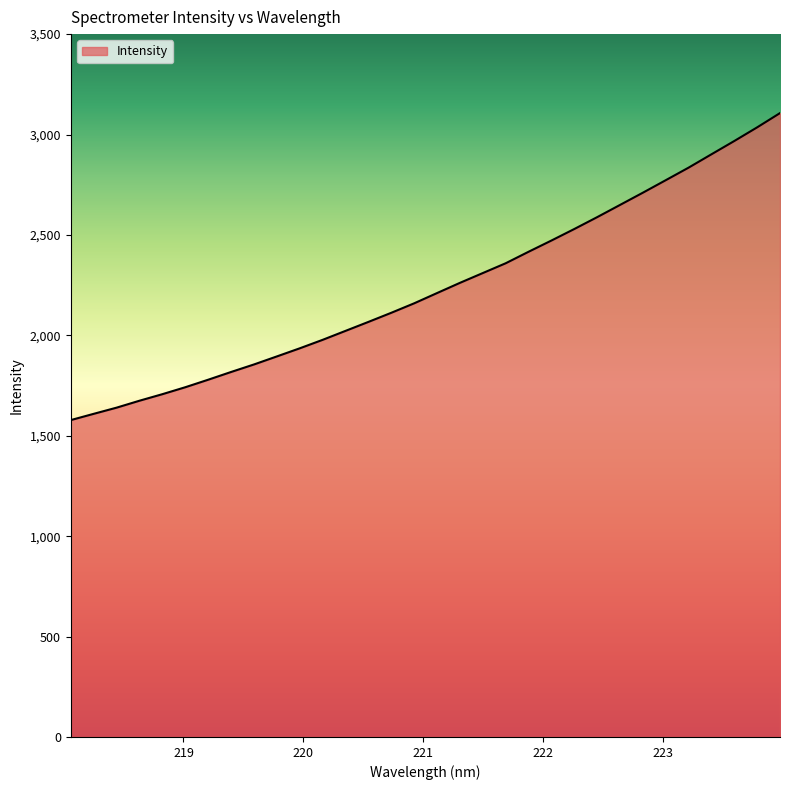

What is the smallest value displayed?

1577.9